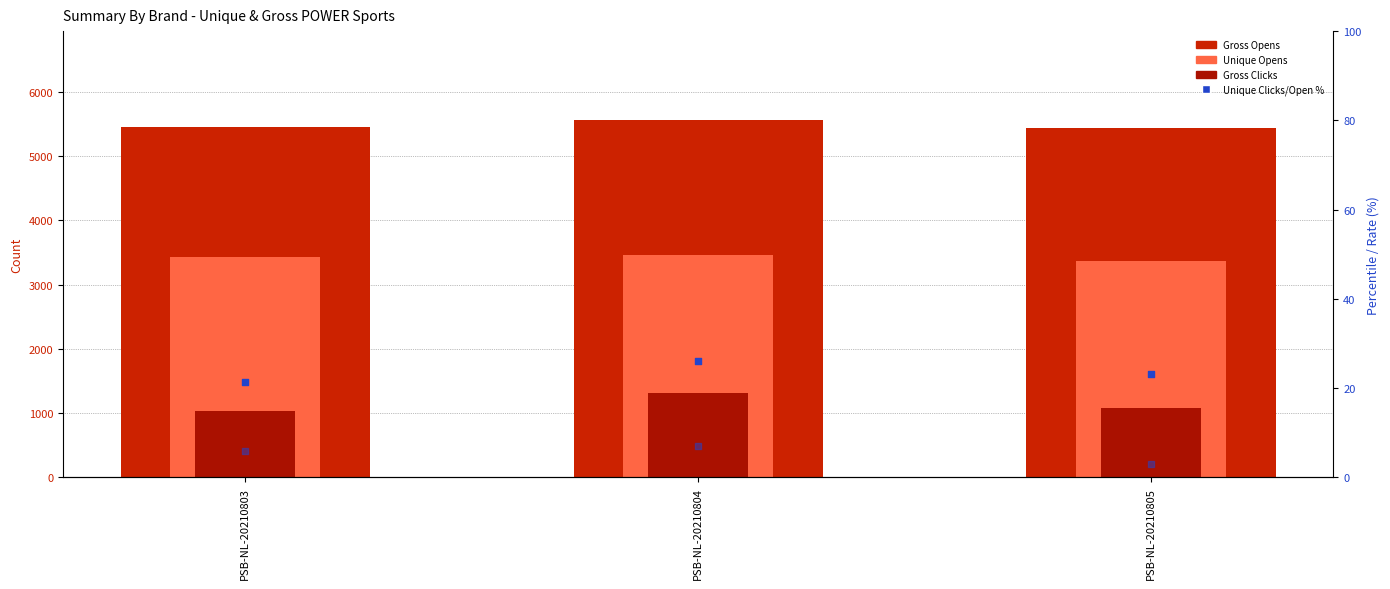

Which series reaches the maximum Y coordinate?

Gross Opens